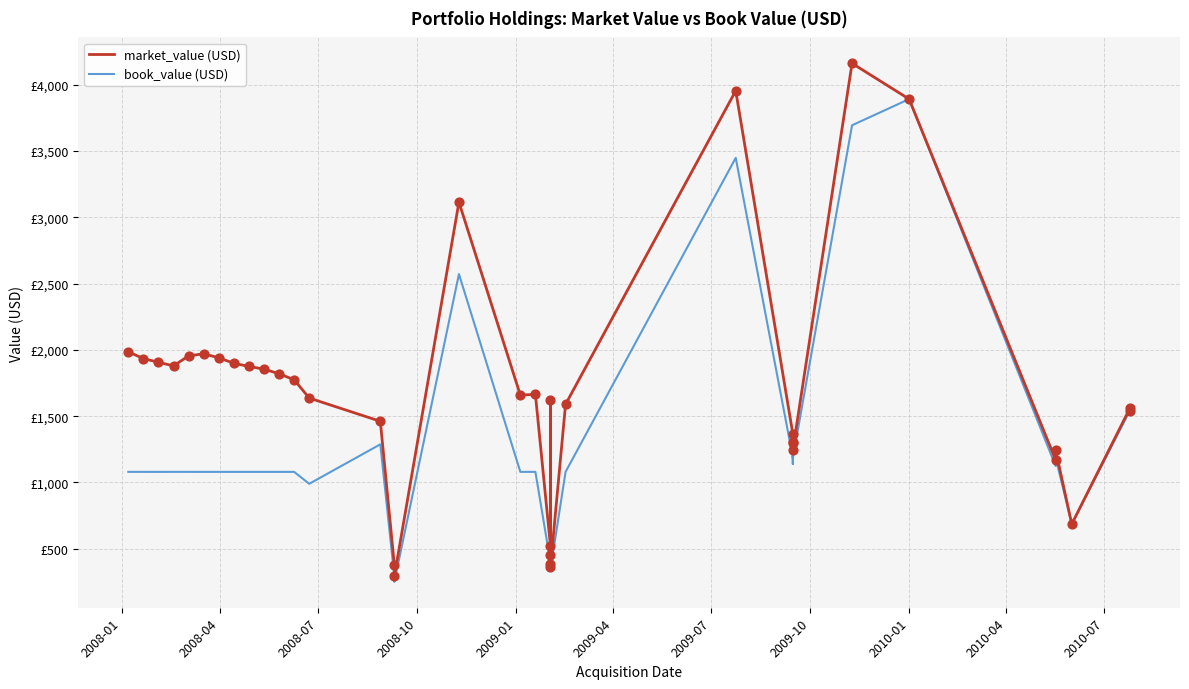

What is the total value across all series at 2008-04?

3014.6